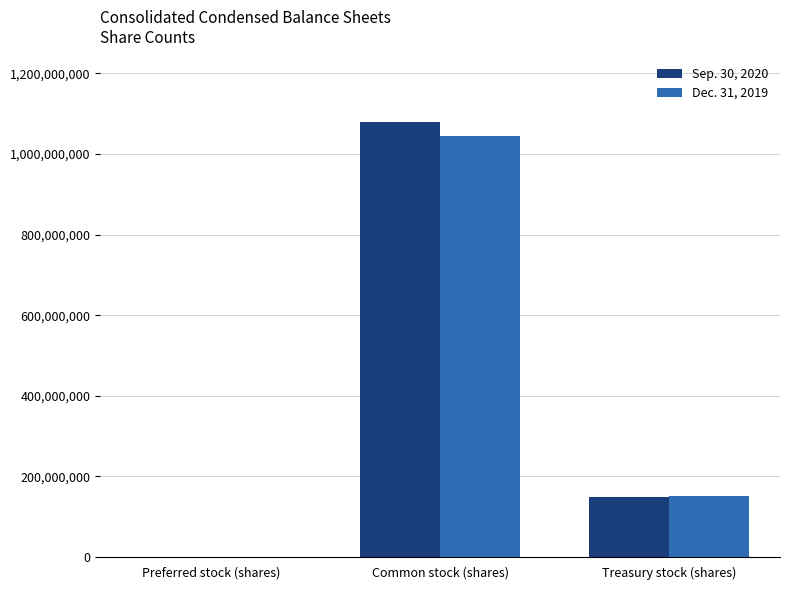

How many data points does each series have?

3